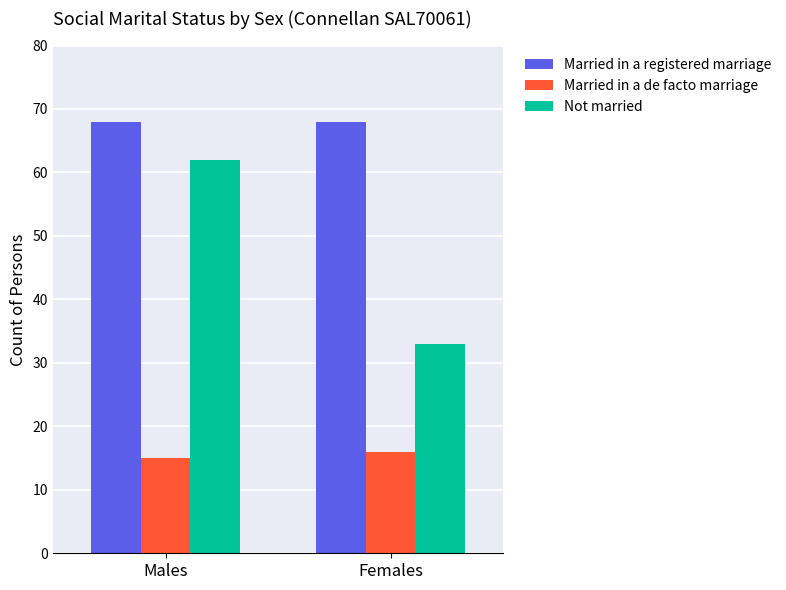

At which label does Not married reach its peak?

Males